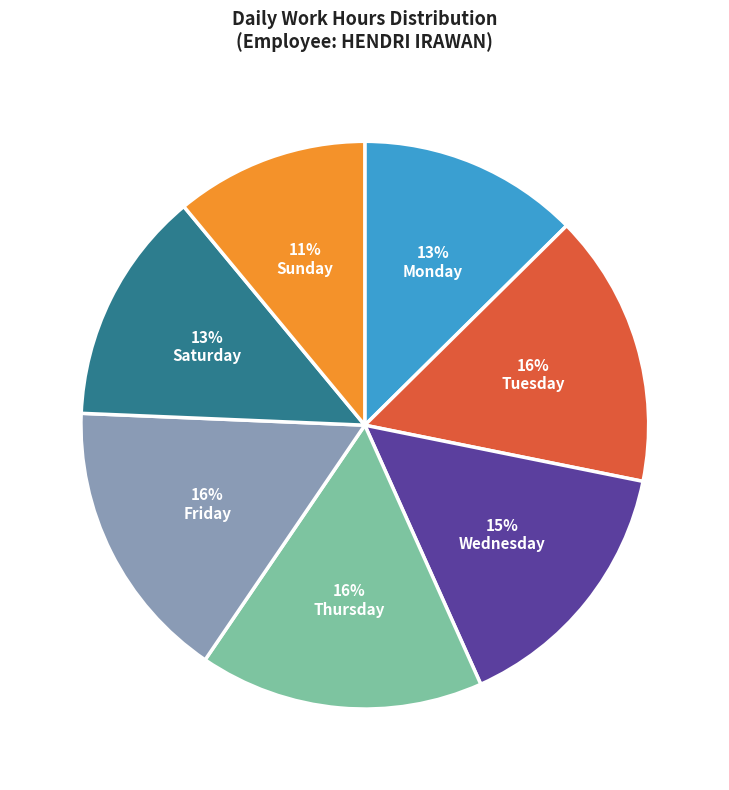

Does Monday represent more than half of the total?

No